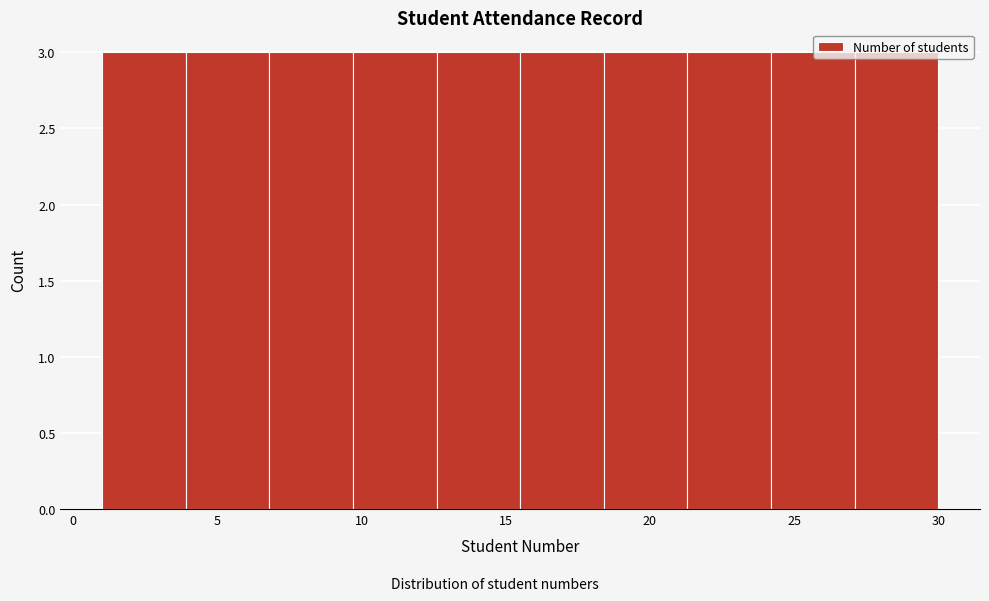

What is the height of the bar covering 3.9 to 6.8 on the x-axis? Neither the bar edges nor the heights are printed on the chart, so give them approximately, as read against the axes.

3